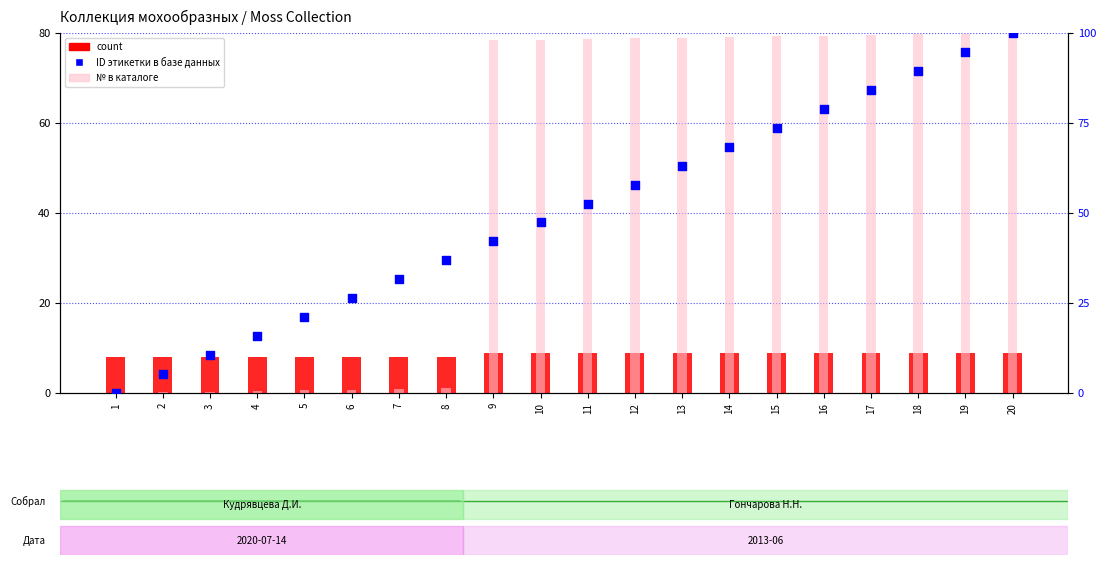

Which series has the widest spread of Y values?

№ в каталоге